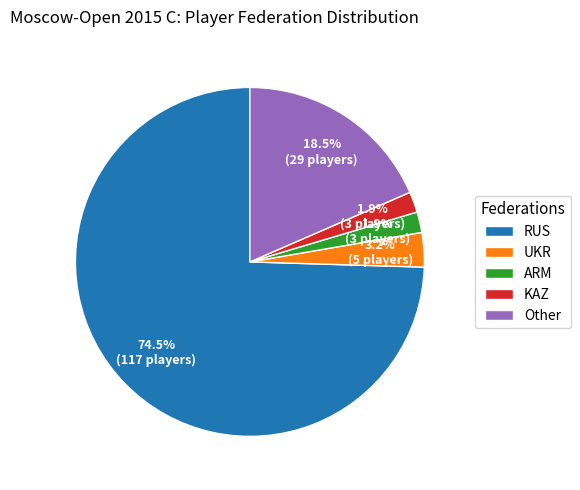

To the nearest percent, what is the average slice percentage?

20%